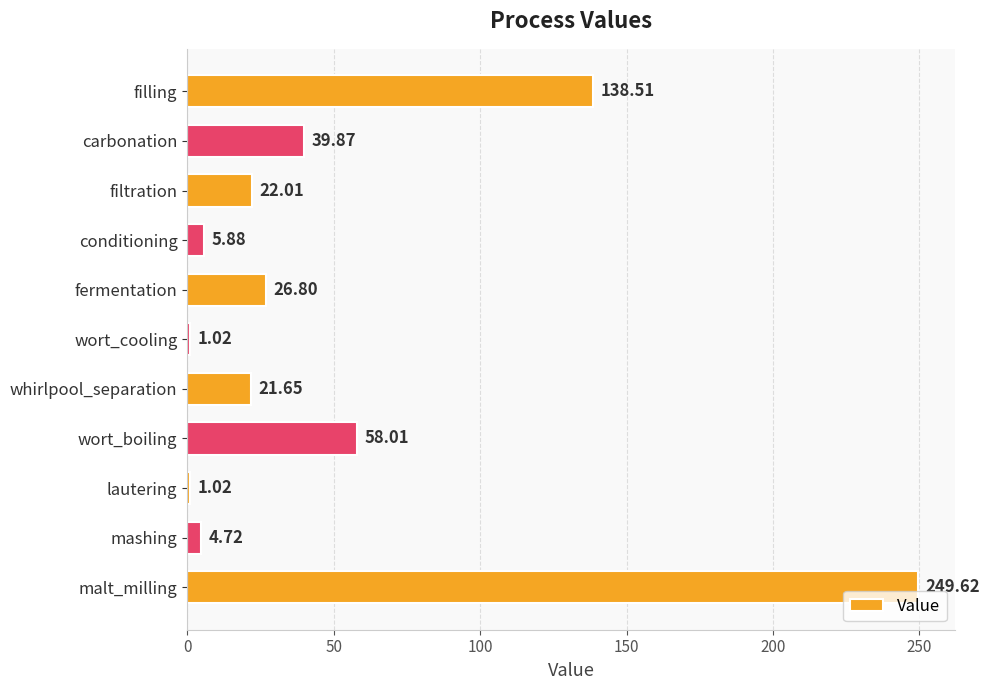

What is the maximum value shown in the chart?

249.6